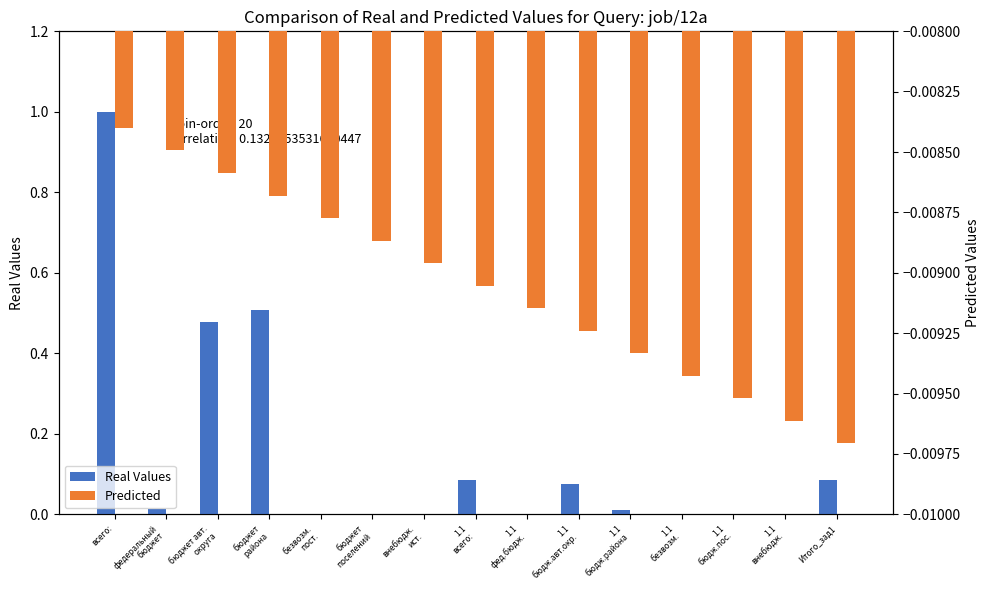

Which label corresponds to the largest value in the chart?

всего: